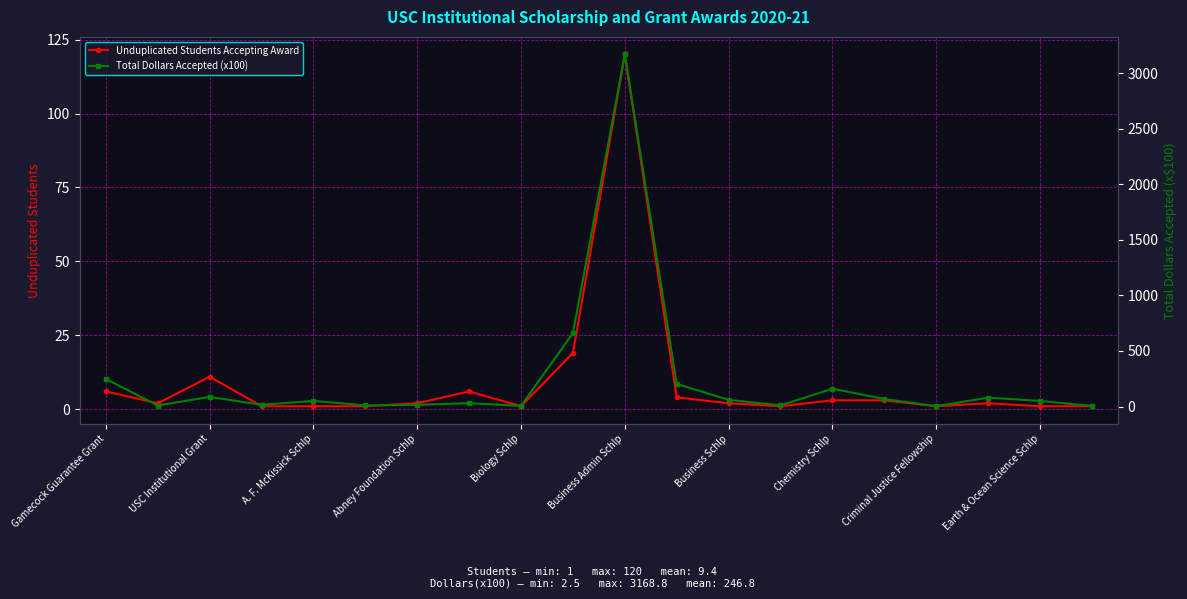

Where is the first local maximum for Unduplicated Students Accepting Award?

USC Institutional Grant